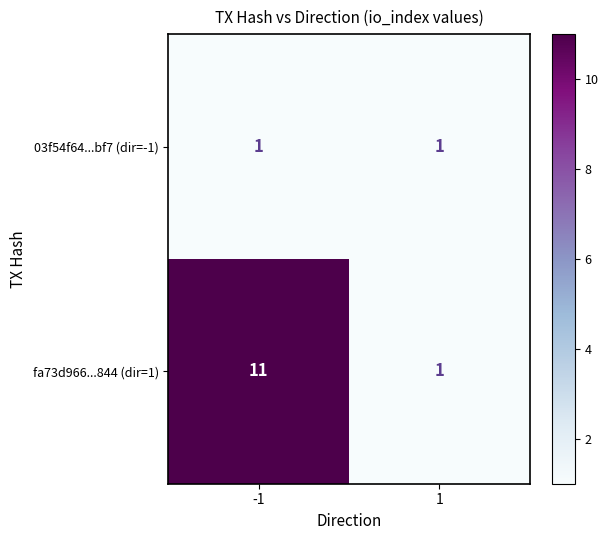

Reading left to right, list all the values displayed in this chart.

03f54f64...bf7 (dir=-1): 1	1
fa73d966...844 (dir=1): 11	1